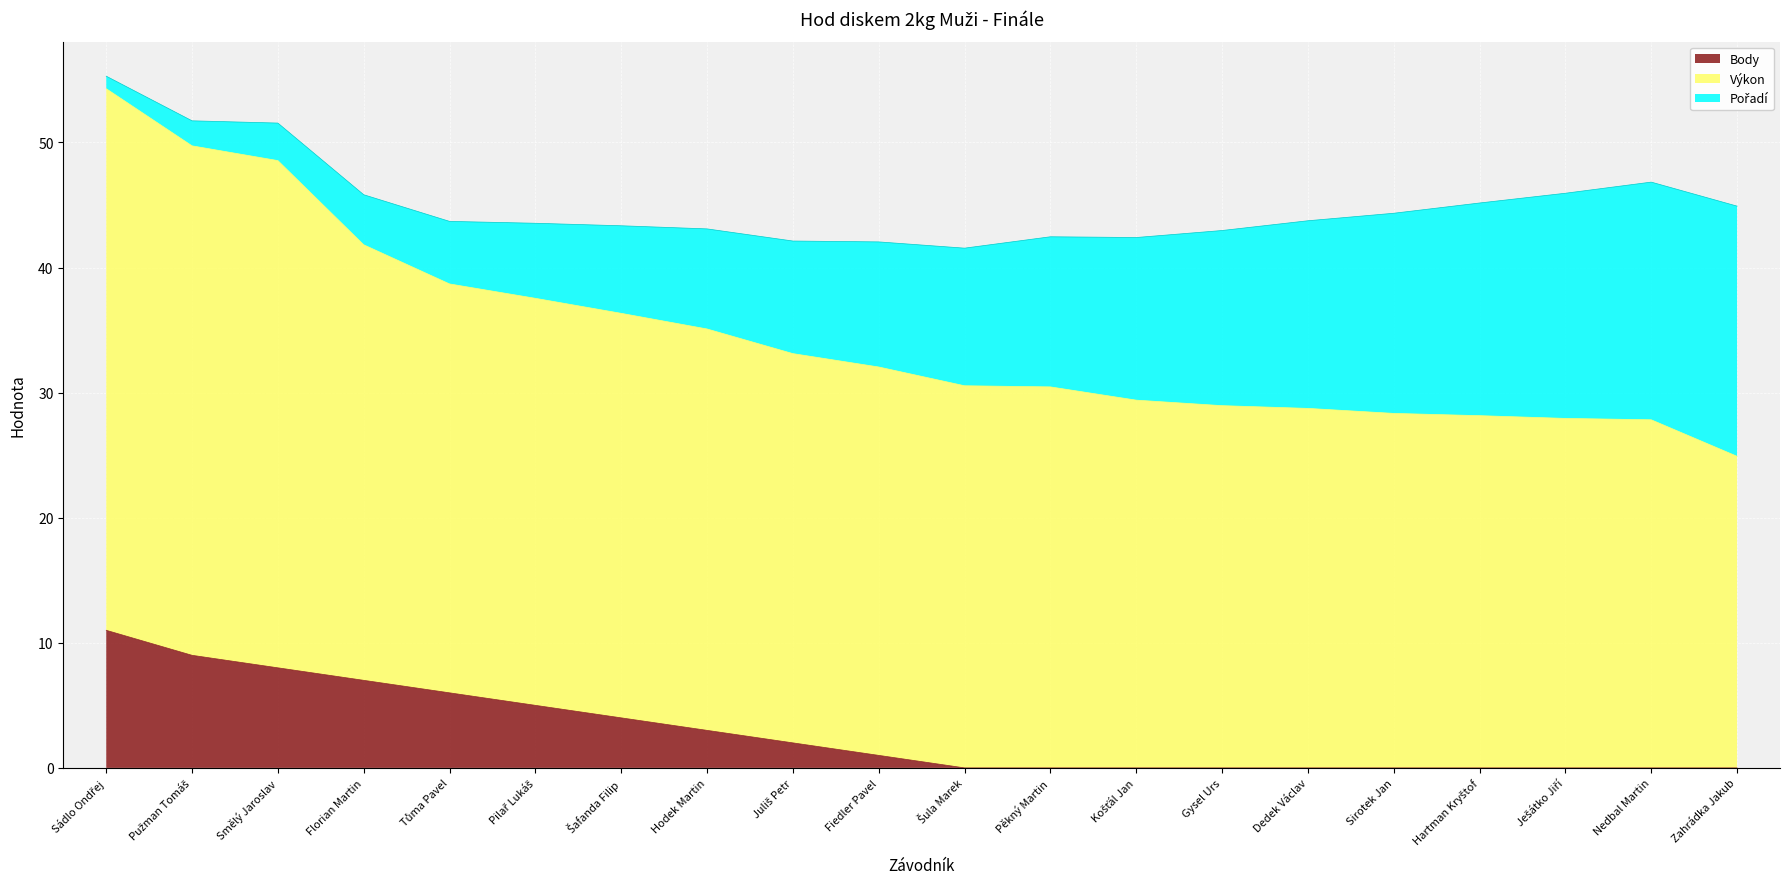

What is the difference between the maximum and minimum values in the Body series?

11.0